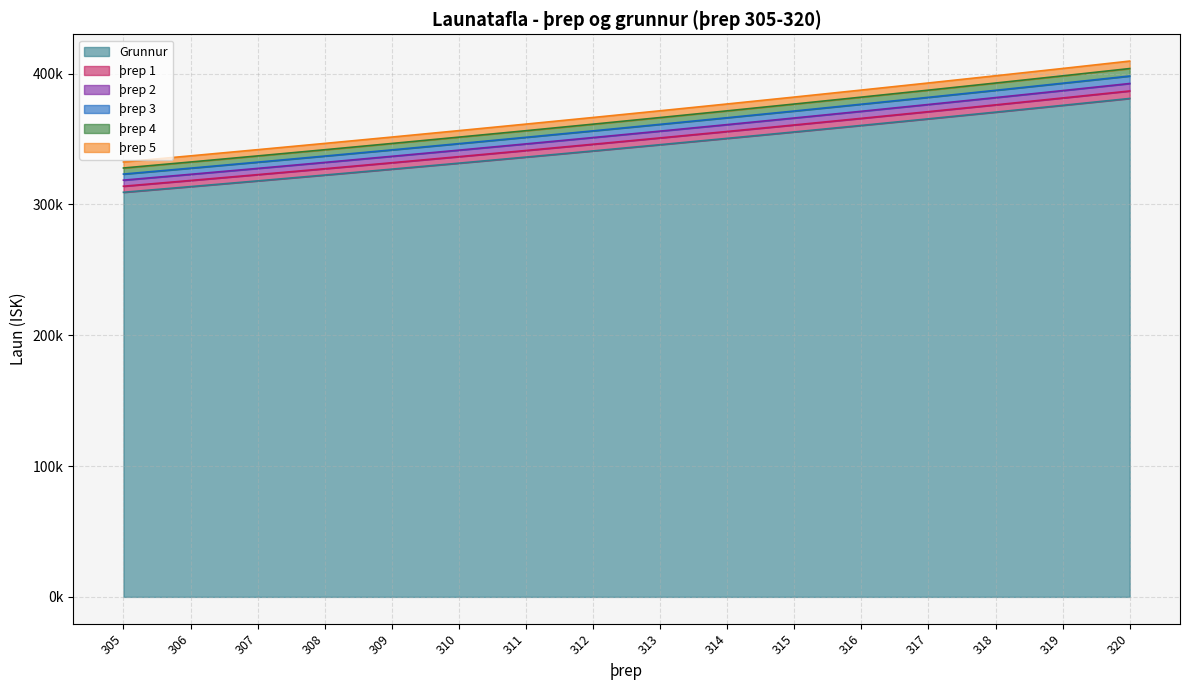

Does the chart display data point markers on the line(s)?

No